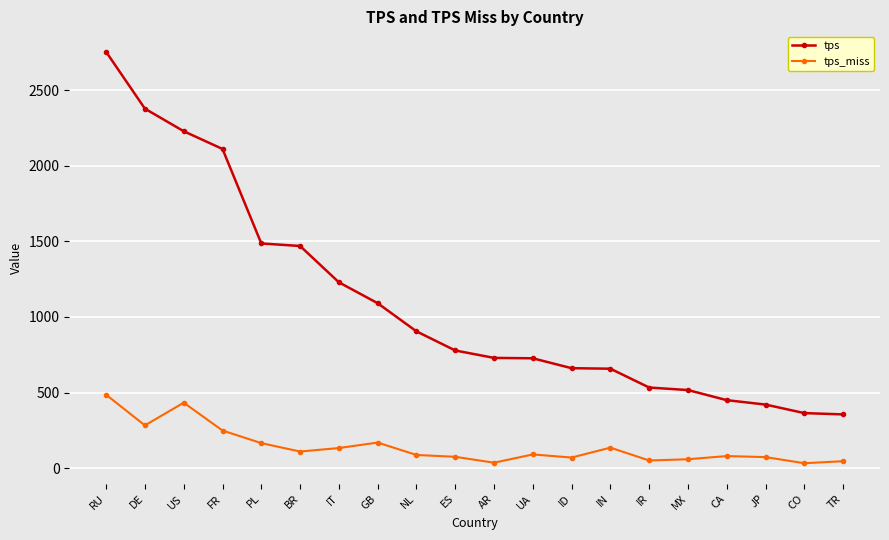

List the series in order of their peak value, lowest first.

tps_miss, tps